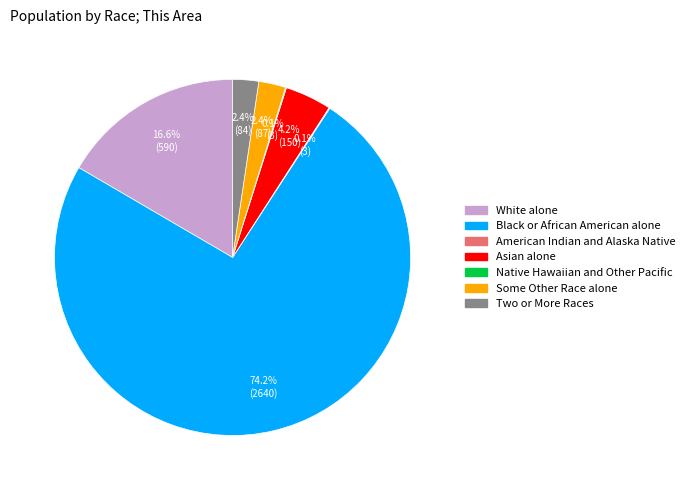

What percentage is NOT represented by Black or African American alone?

25.8%